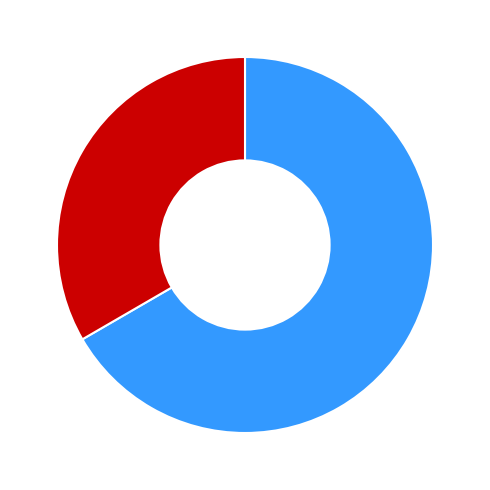

Is there a majority slice in this chart?

Yes